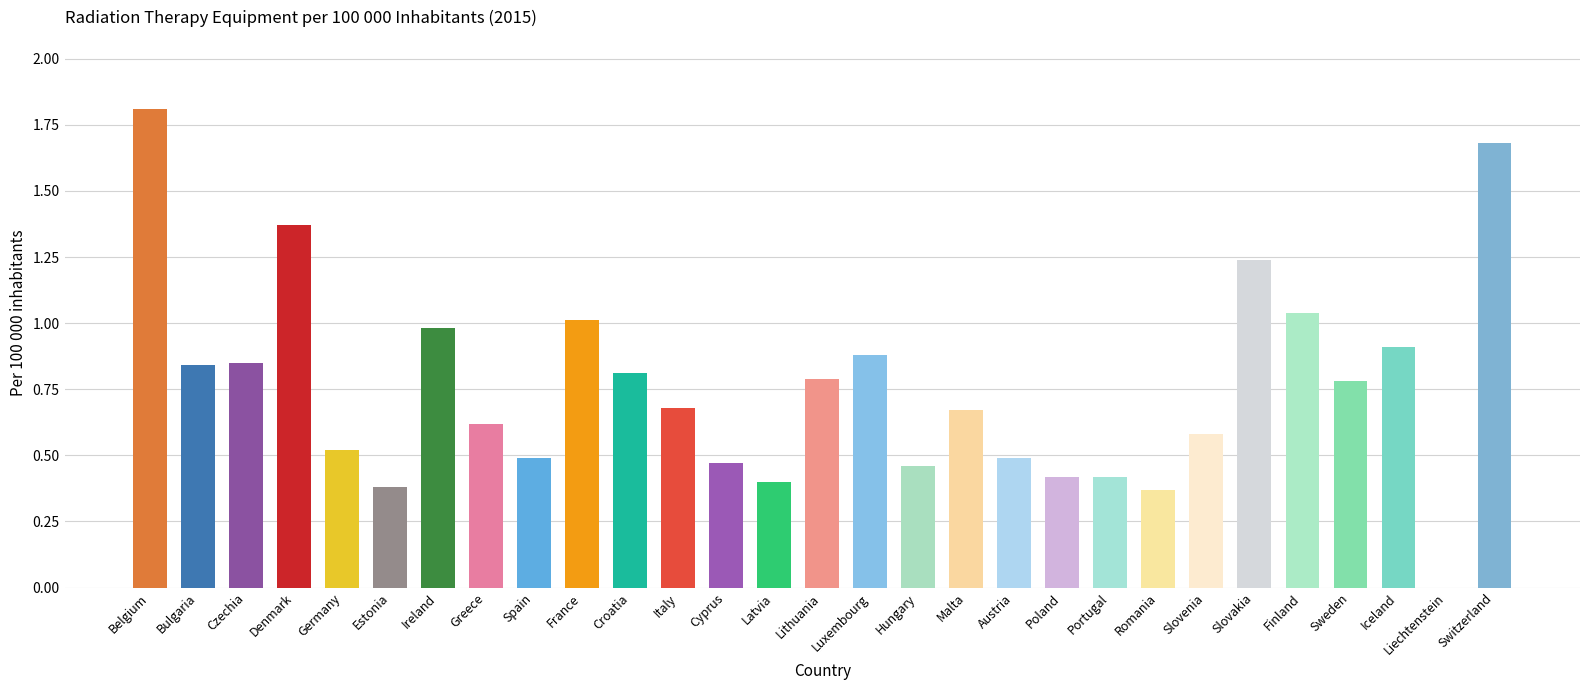

The chart shows a value of 1.4 at Bulgaria. True or false?

False